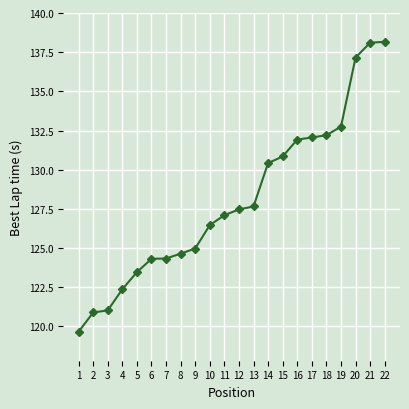

What is the ratio of the value at 22 to the value at 14?

1.1